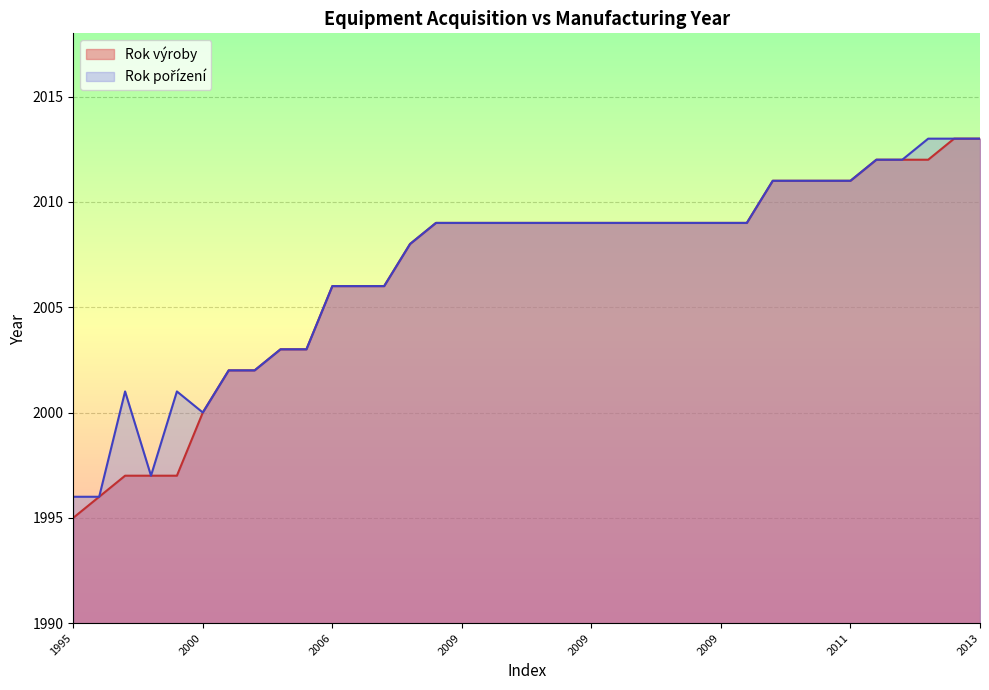

Reading left to right, list all the values displayed in this chart.

Rok výroby: 1995	1996	1997	1997	1997	2000	2002	2002	2003	2003	2006	2006	2006	2008	2009	2009	2009	2009	2009	2009	2009	2009	2009	2009	2009	2009	2009	2011	2011	2011	2011	2012	2012	2012	2013	2013
Rok pořízení: 1996	1996	2001	1997	2001	2000	2002	2002	2003	2003	2006	2006	2006	2008	2009	2009	2009	2009	2009	2009	2009	2009	2009	2009	2009	2009	2009	2011	2011	2011	2011	2012	2012	2013	2013	2013